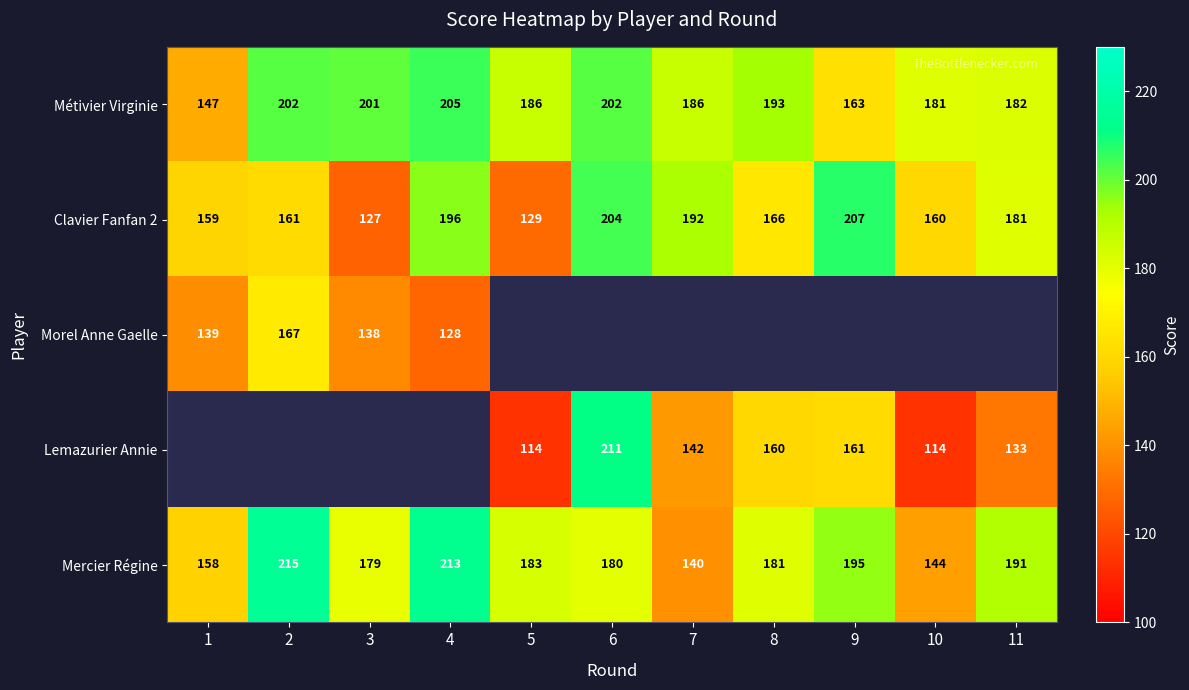

What is the sum of all Mercier Régine values?

1979